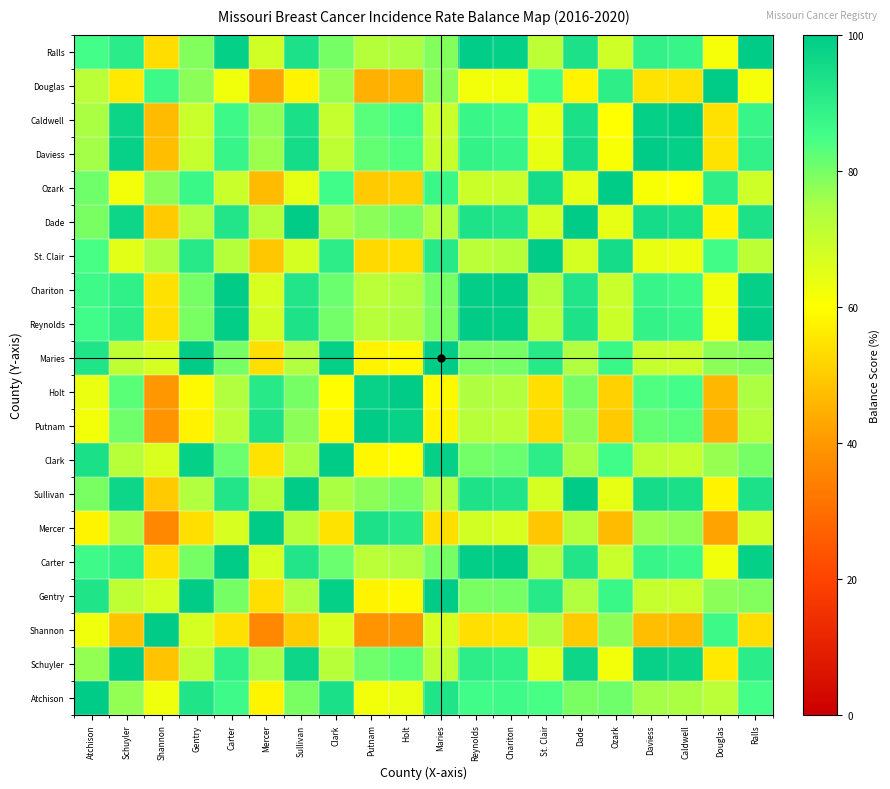

What is the smallest value displayed?

36.3